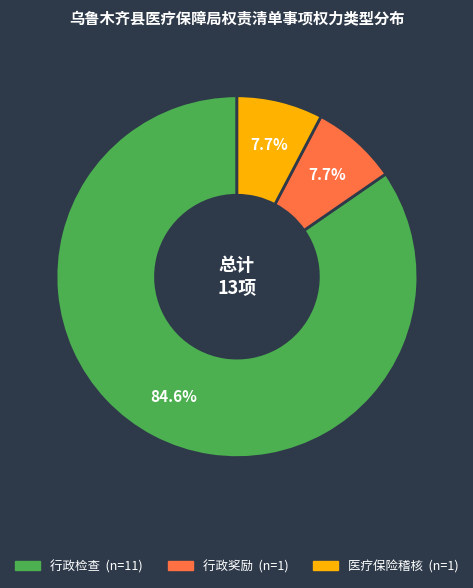

What is the largest slice in the pie chart?

行政检查